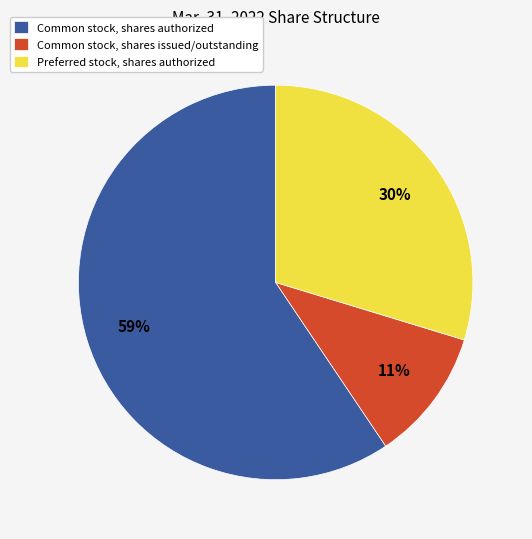

Is there any slice that represents more than half of the pie?

Yes